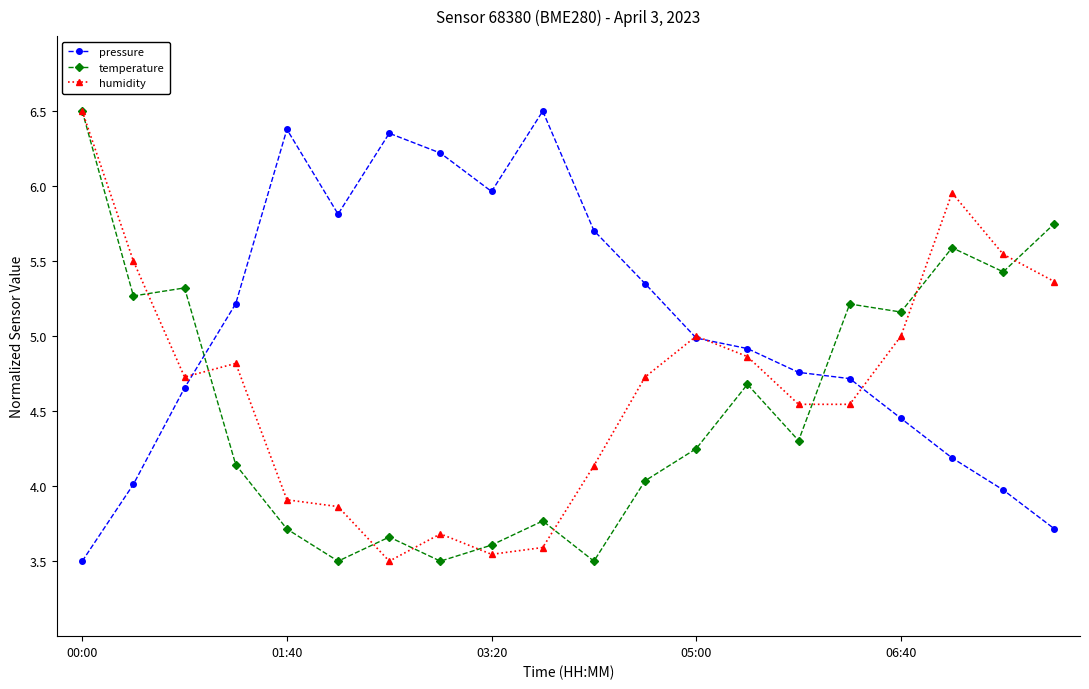

Rank the series by their average value, from highest to lowest.

pressure, humidity, temperature